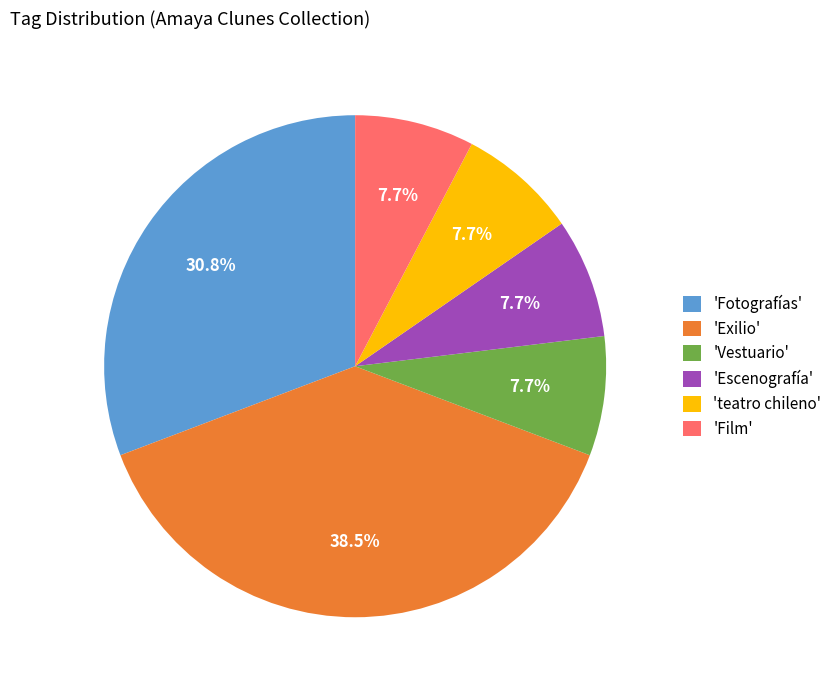

How many segments does this pie chart have?

6